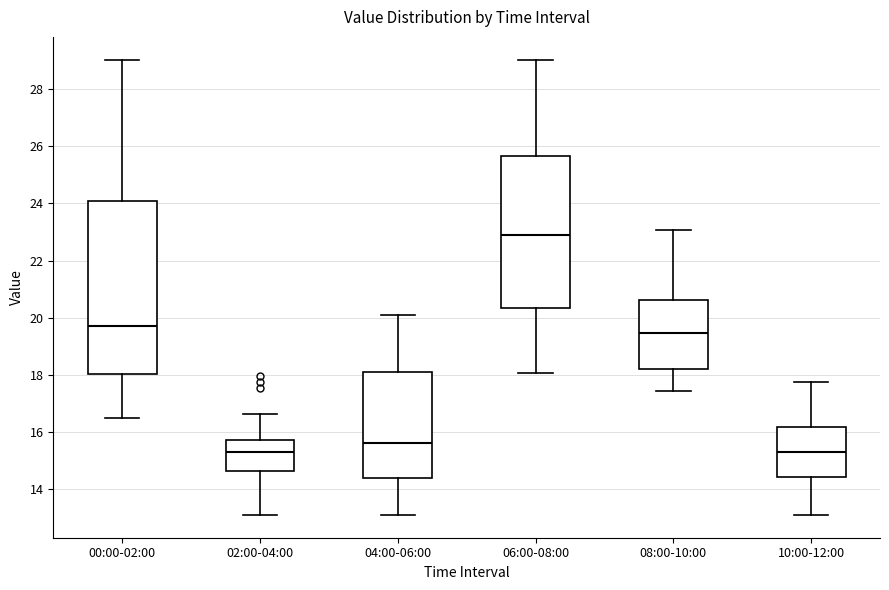

Reading left to right, read every box against the y-axis: the position of its median line, the range the box covers, and the ends of its whiskers. The values are not printed on the chart, so give them approximately, as read against the axis.

00:00-02:00: median 19.8, box 18.0 to 24.0, whiskers 16.6 to 29.0
02:00-04:00: median 15.4, box 14.6 to 15.8, whiskers 13.2 to 16.6
04:00-06:00: median 15.6, box 14.4 to 18.2, whiskers 13.2 to 20.2
06:00-08:00: median 22.8, box 20.4 to 25.6, whiskers 18.0 to 29.0
08:00-10:00: median 19.4, box 18.2 to 20.6, whiskers 17.4 to 23.0
10:00-12:00: median 15.4, box 14.4 to 16.2, whiskers 13.2 to 17.8